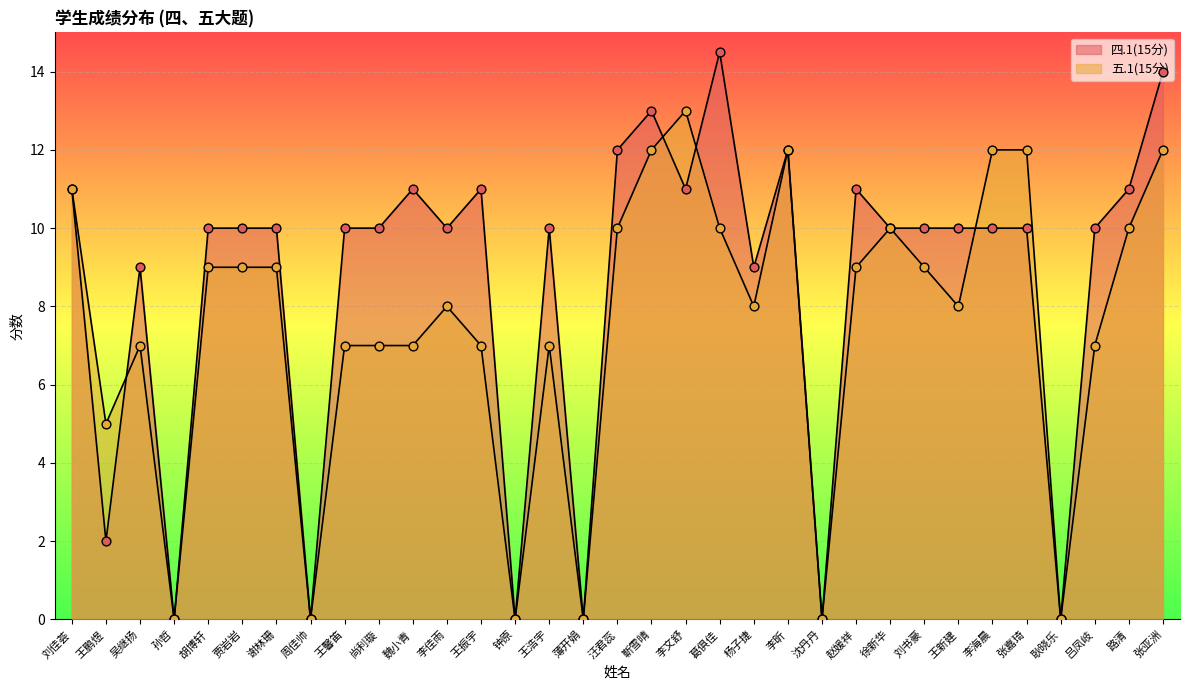

What are all the series names shown in the legend?

四.1(15分), 五.1(15分)